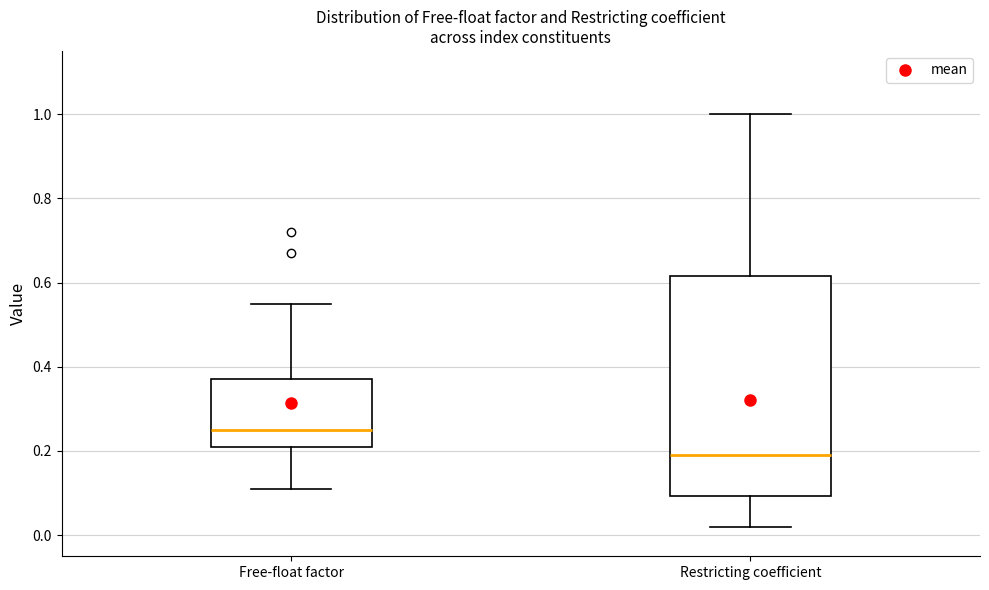

Reading left to right, read every box against the y-axis: the position of its median line, the range the box covers, and the ends of its whiskers. The values are not printed on the chart, so give them approximately, as read against the axis.

Free-float factor: median 0.26, box 0.22 to 0.38, whiskers 0.12 to 0.56
Restricting coefficient: median 0.18, box 0.10 to 0.62, whiskers 0.02 to 1.00